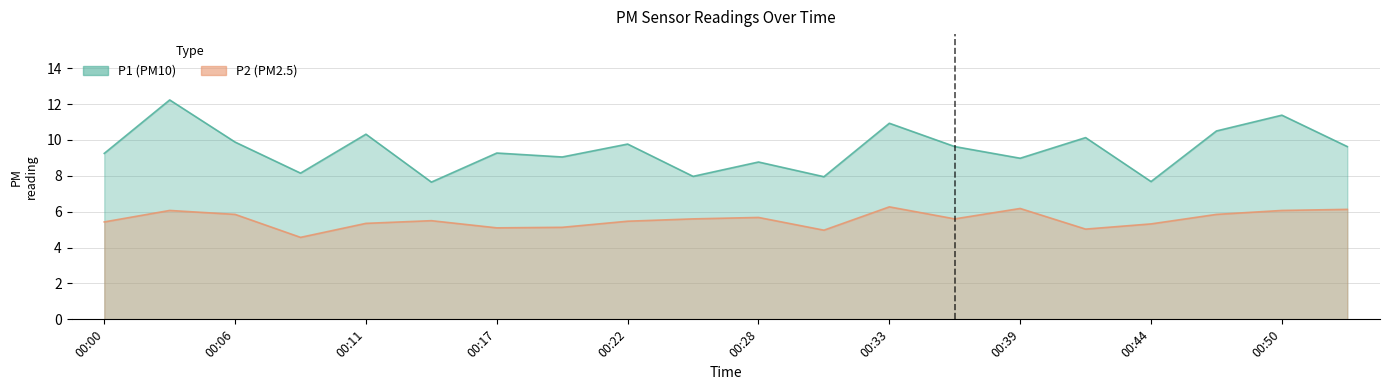

How many interior local valleys does the P2 series have?

5